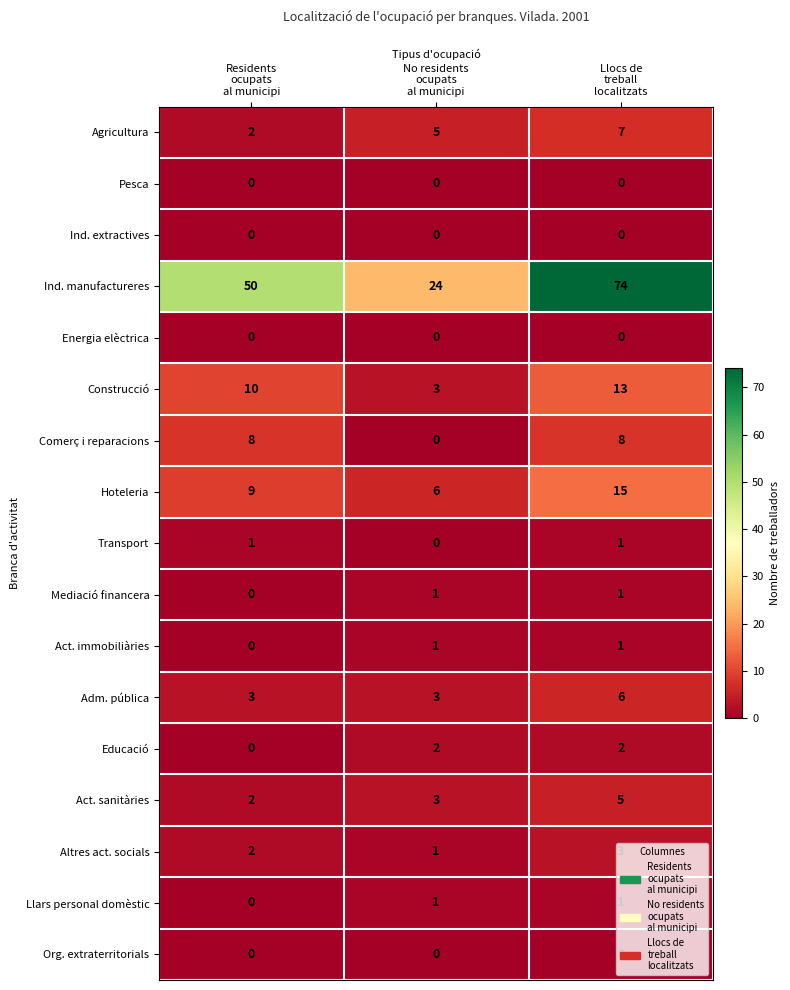

What is the greatest value displayed?

74